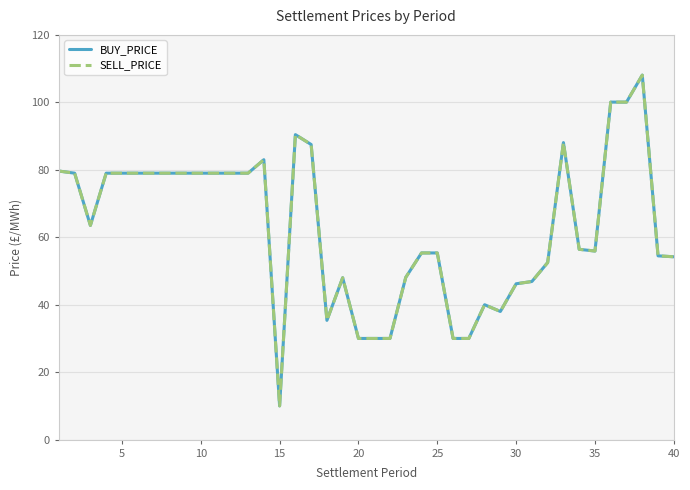

Does the chart display data point markers on the line(s)?

No